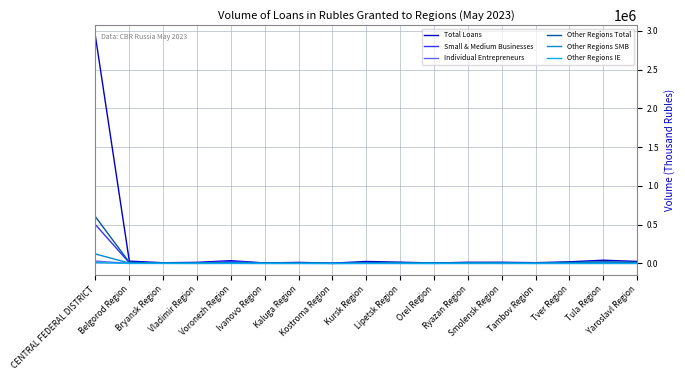

What is the maximum value shown in the chart?

2927209